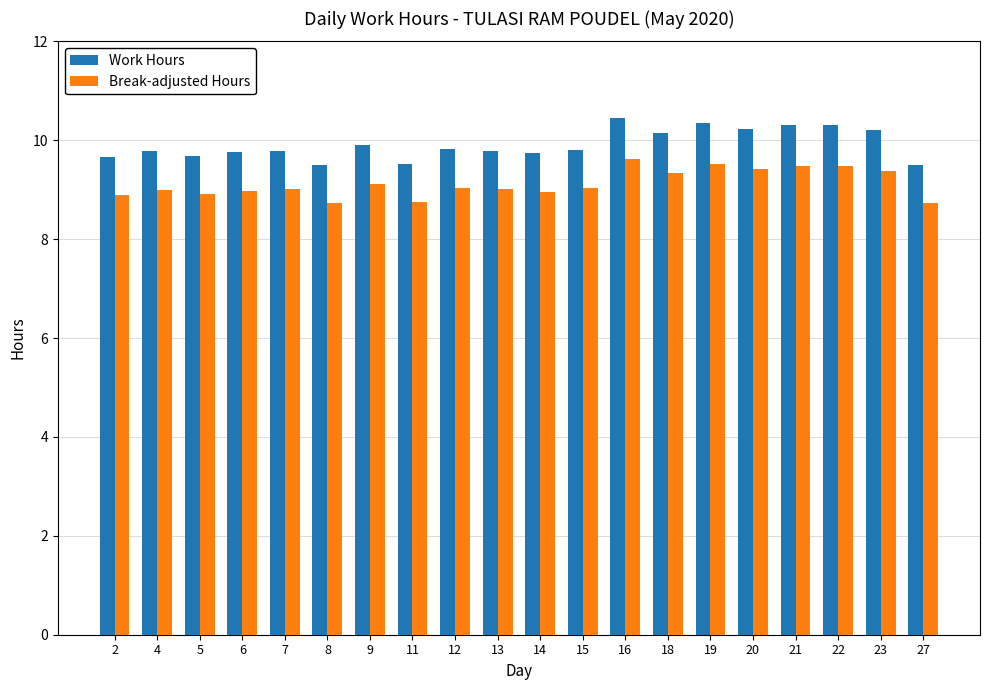

What is the difference between the Break-adjusted Hours values at 2 and 6?

0.1